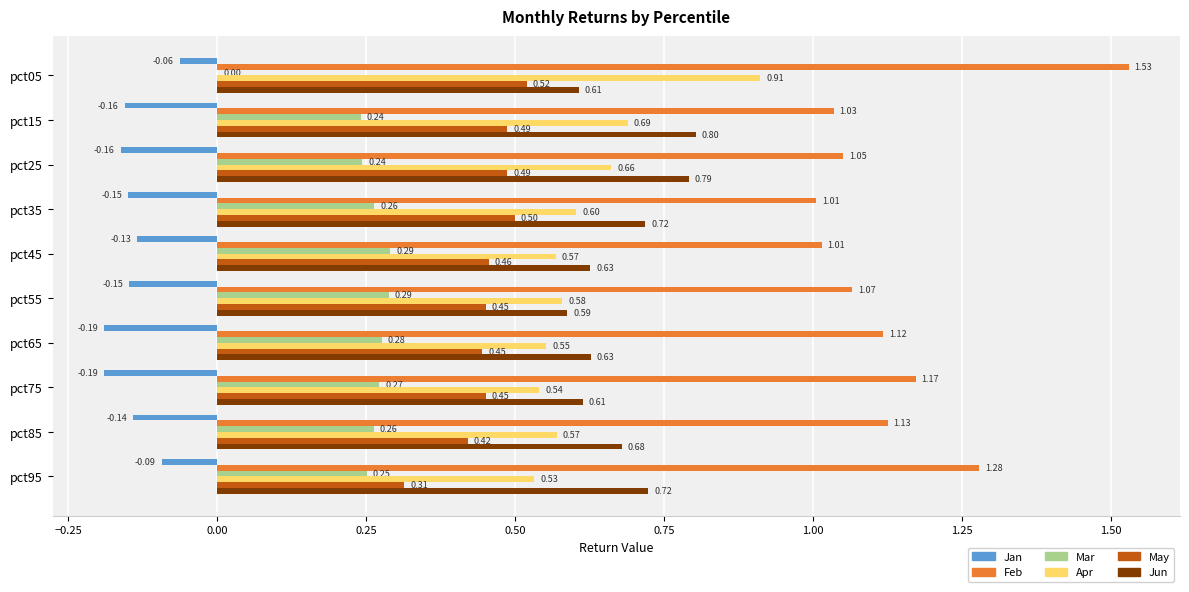

Which series changed the most between pct25 and pct45?

Jun